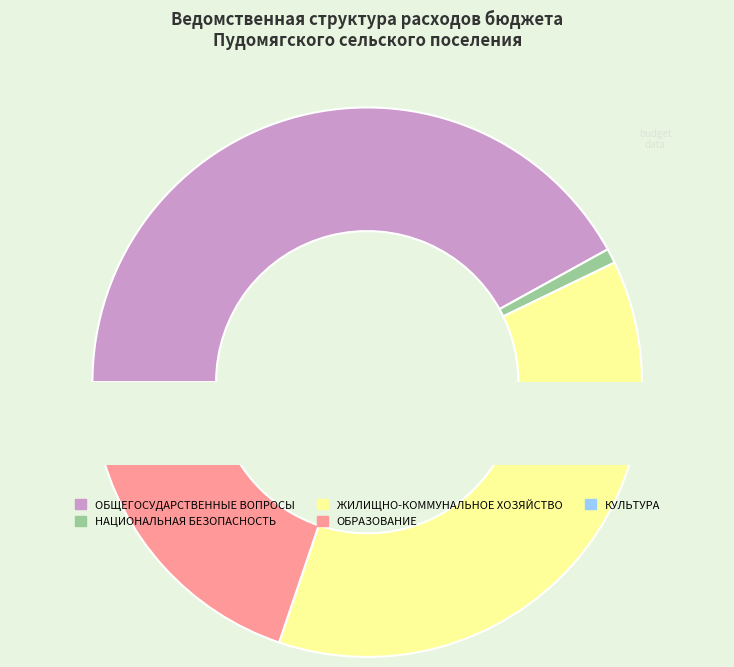

True or false: ОБЩЕГОСУДАРСТВЕННЫЕ ВОПРОСЫ accounts for 33% of the total.

False